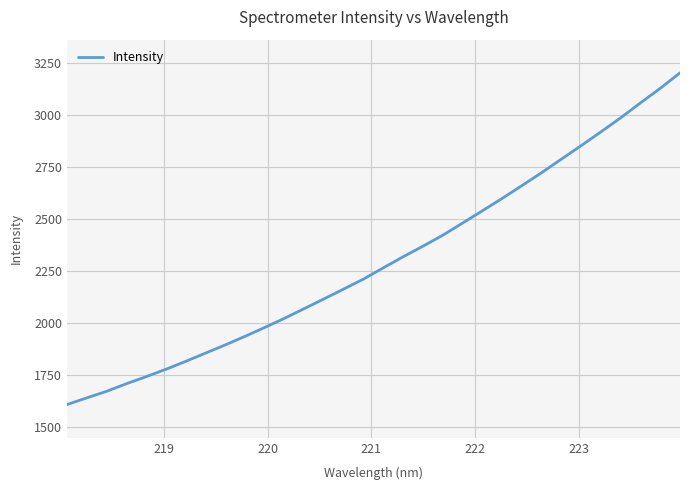

What is the maximum value shown in the chart?

3203.3